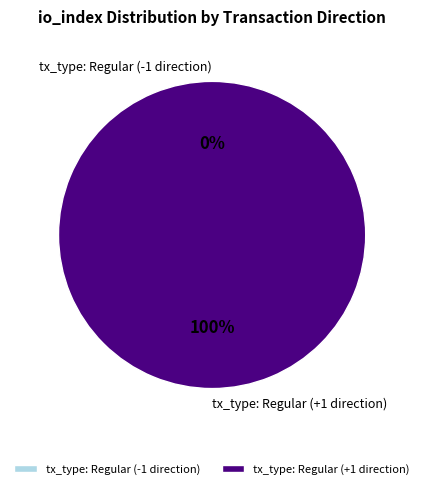

Rank the categories by value from lowest to highest.

tx_type: Regular (-1 direction), tx_type: Regular (+1 direction)